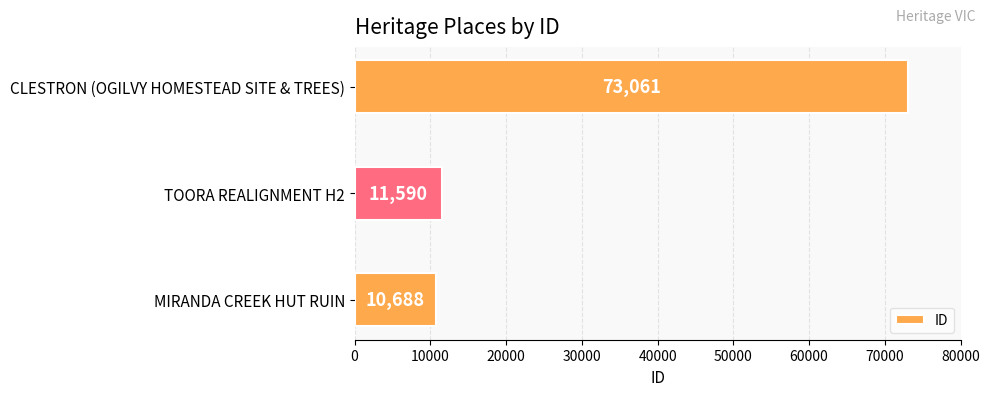

What is the minimum value shown in the chart?

10688